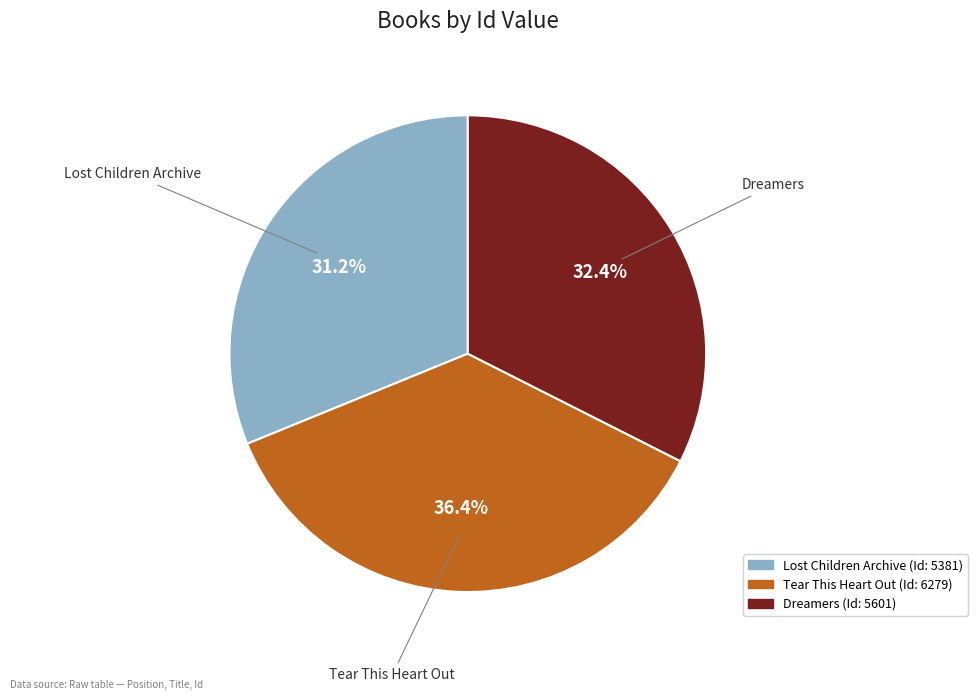

Which slice is the smallest?

Lost Children Archive